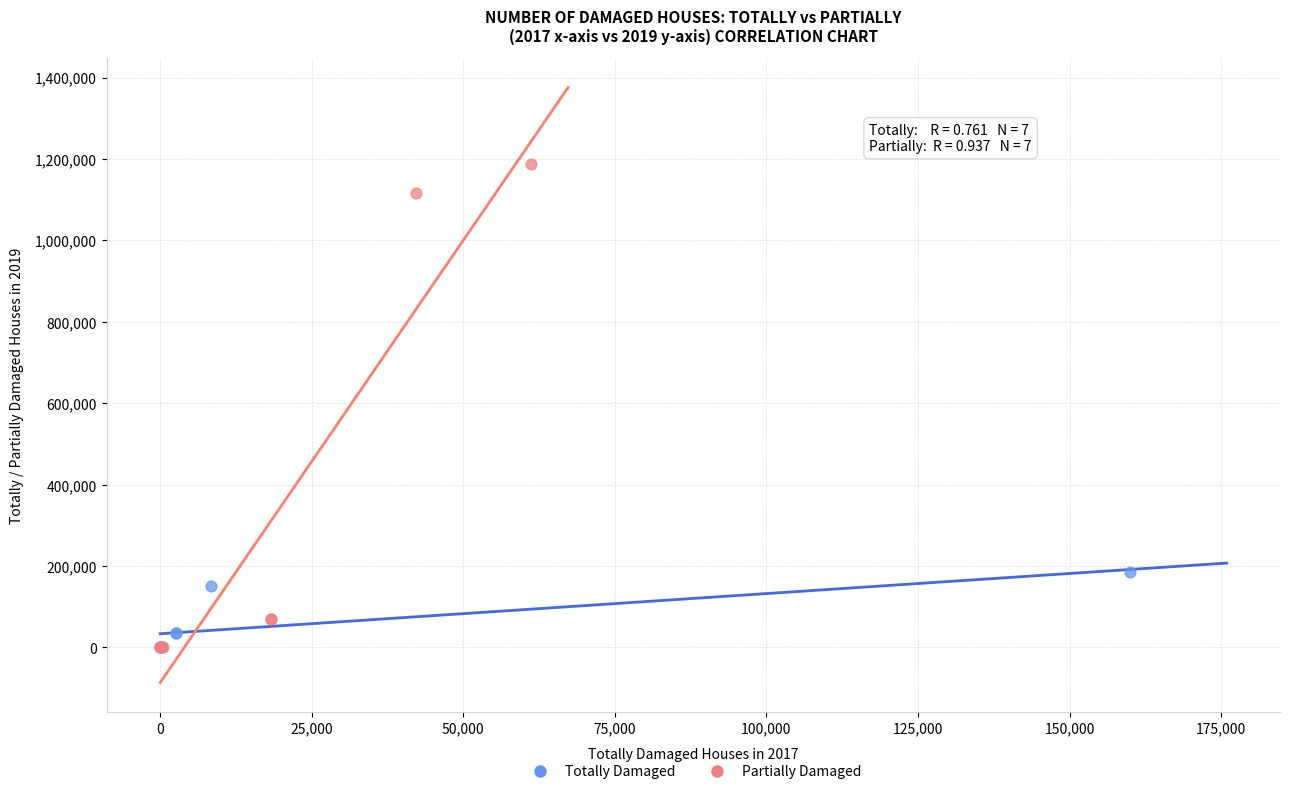

Which series has the largest Y range (max minus min)?

Partially Damaged